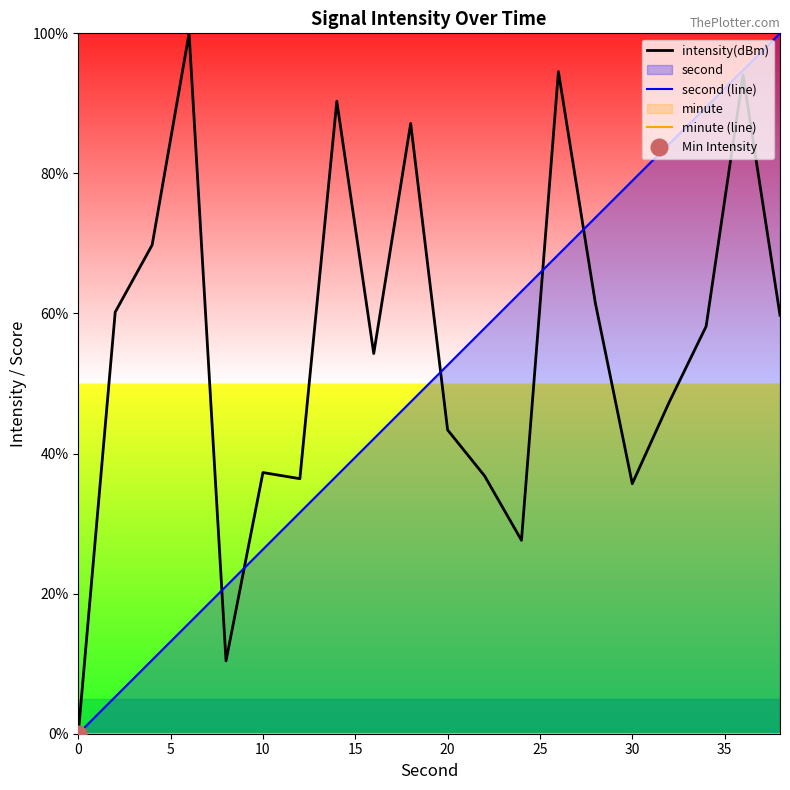

The value of intensity(dBm) at 30 is 59.3. True or false?

False